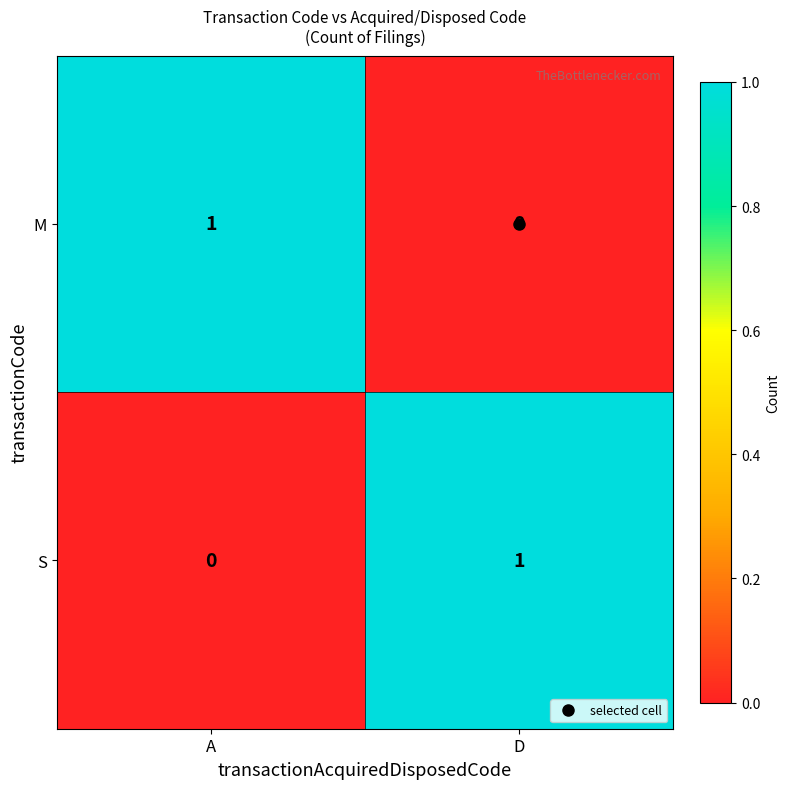

At which label is M closest to 0?

D